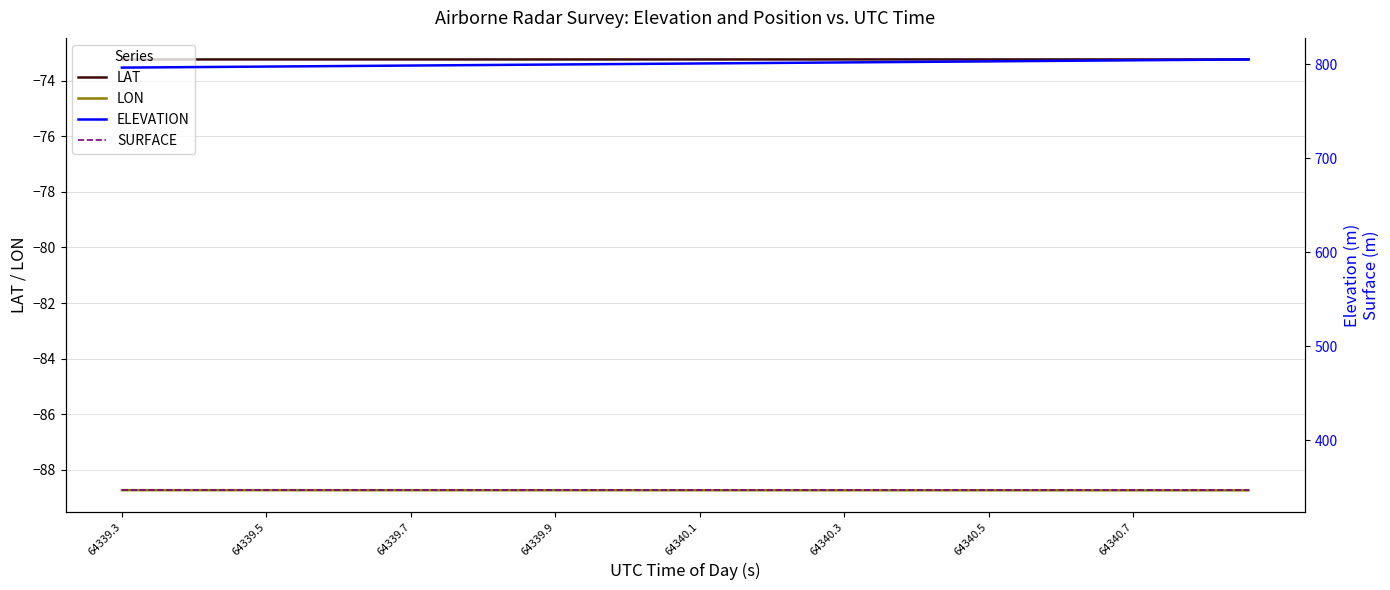

True or false: LON and SURFACE intersect in this chart.

False